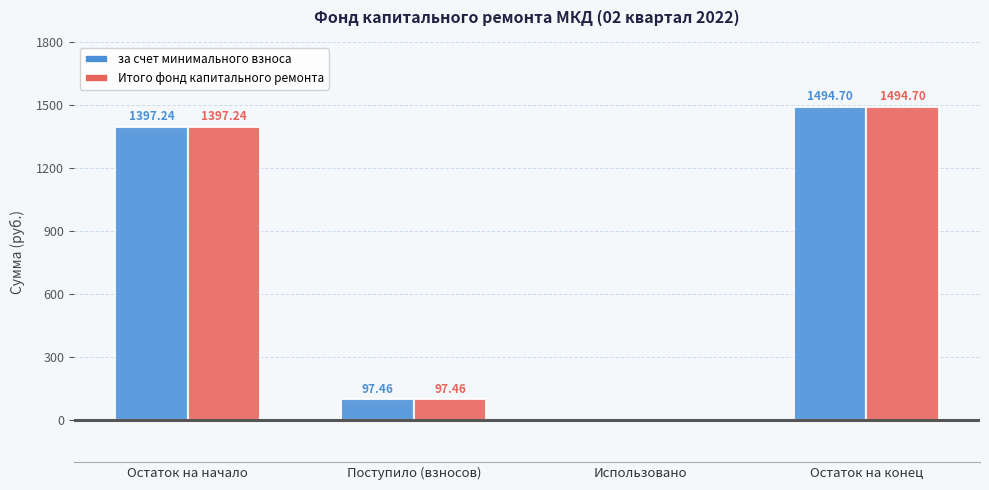

At which label is за счет минимального взноса closest to 747?

Поступило (взносов)